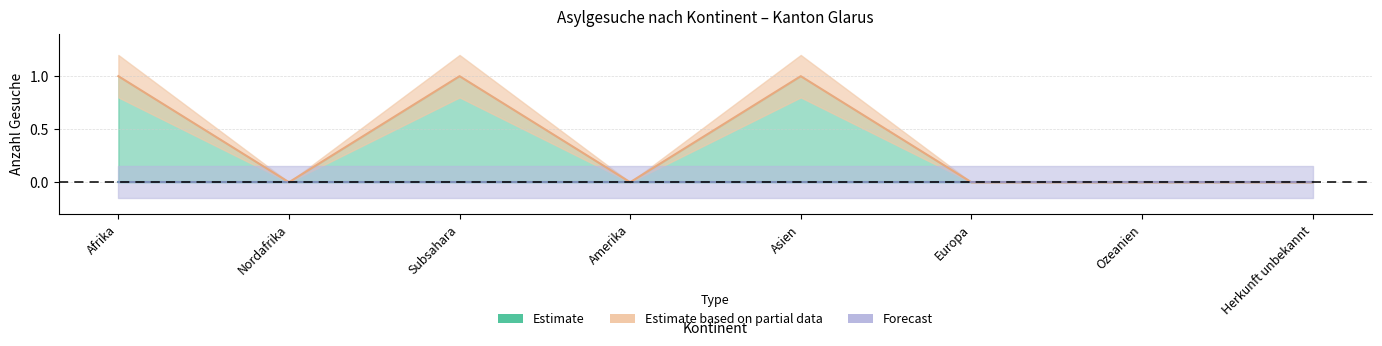

What is the difference between the highest and lowest values at Asien?

1